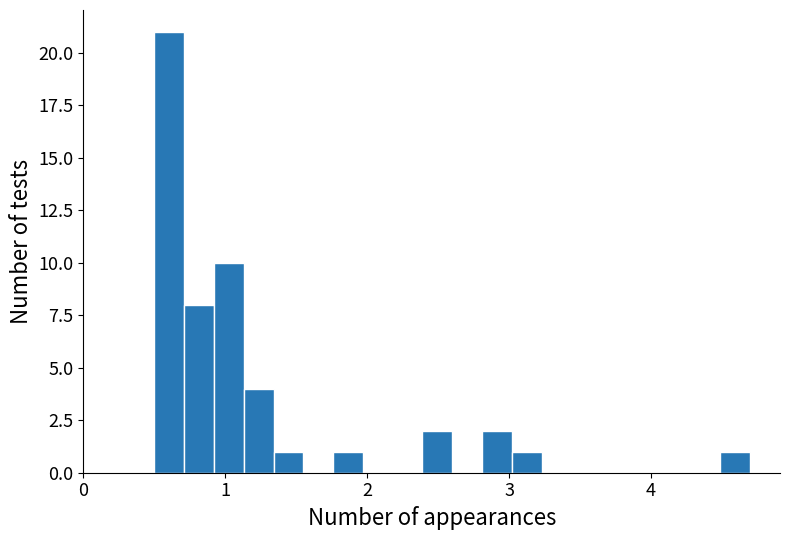

Read against the x-axis, roughly where is the centre of the tallest bar?

0.6